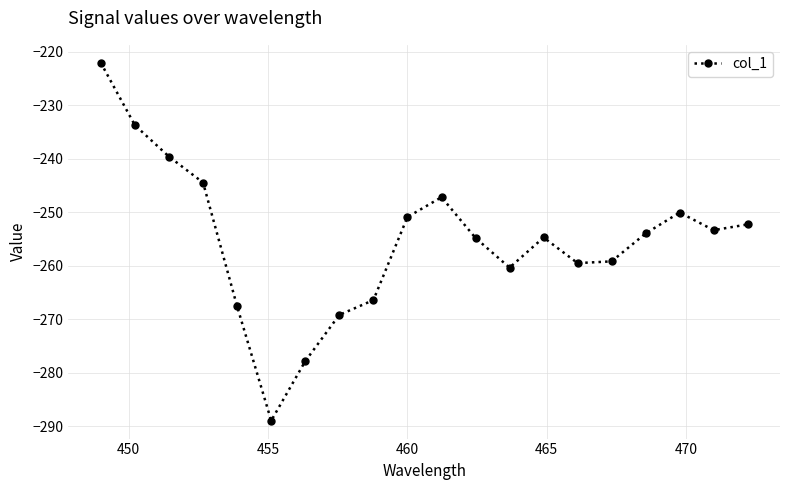

What is the difference between the second highest and second lowest values?

44.1